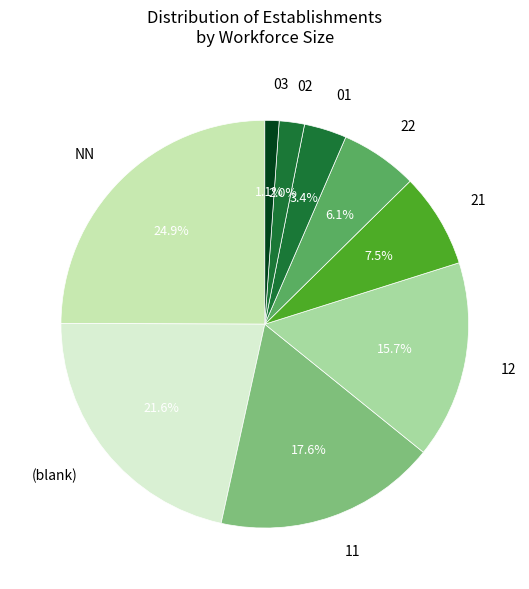

What percentage is NOT represented by 22?

93.9%